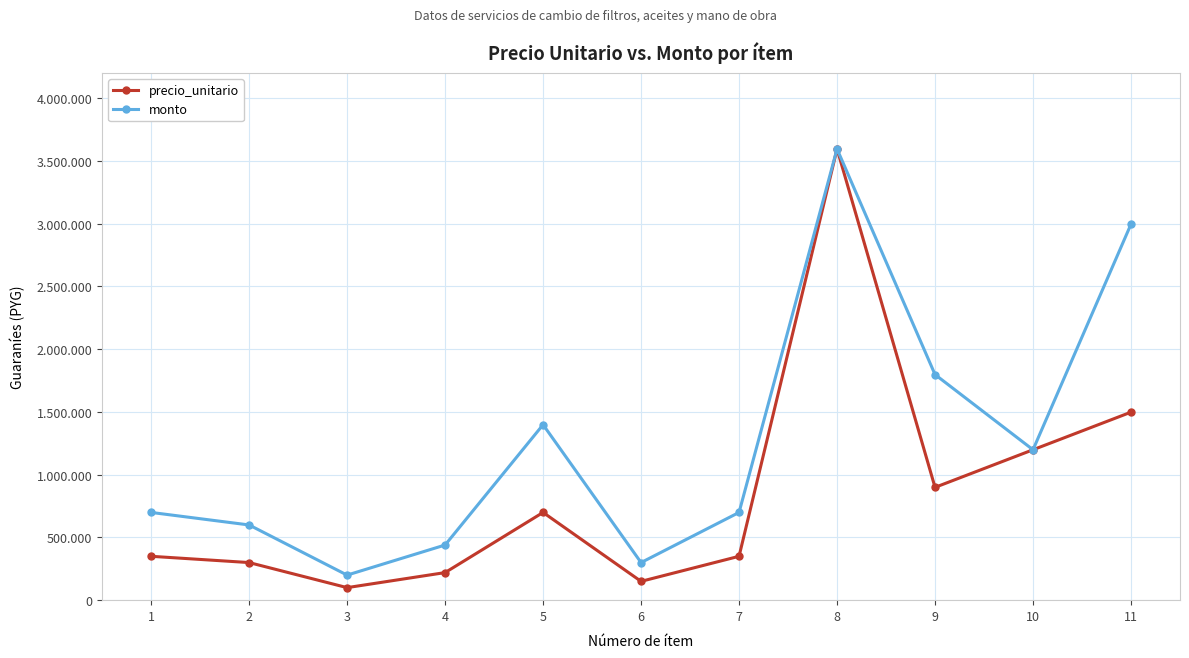

What is the sum of all monto values?

13916772